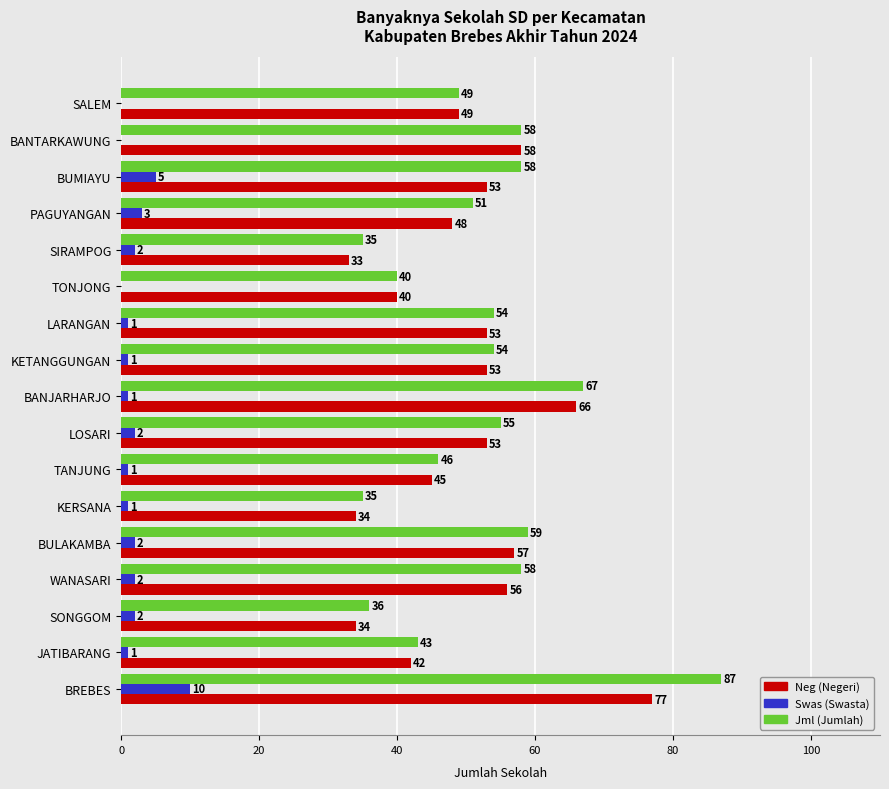

The Jml (Jumlah) series shows 28 at PAGUYANGAN. True or false?

False